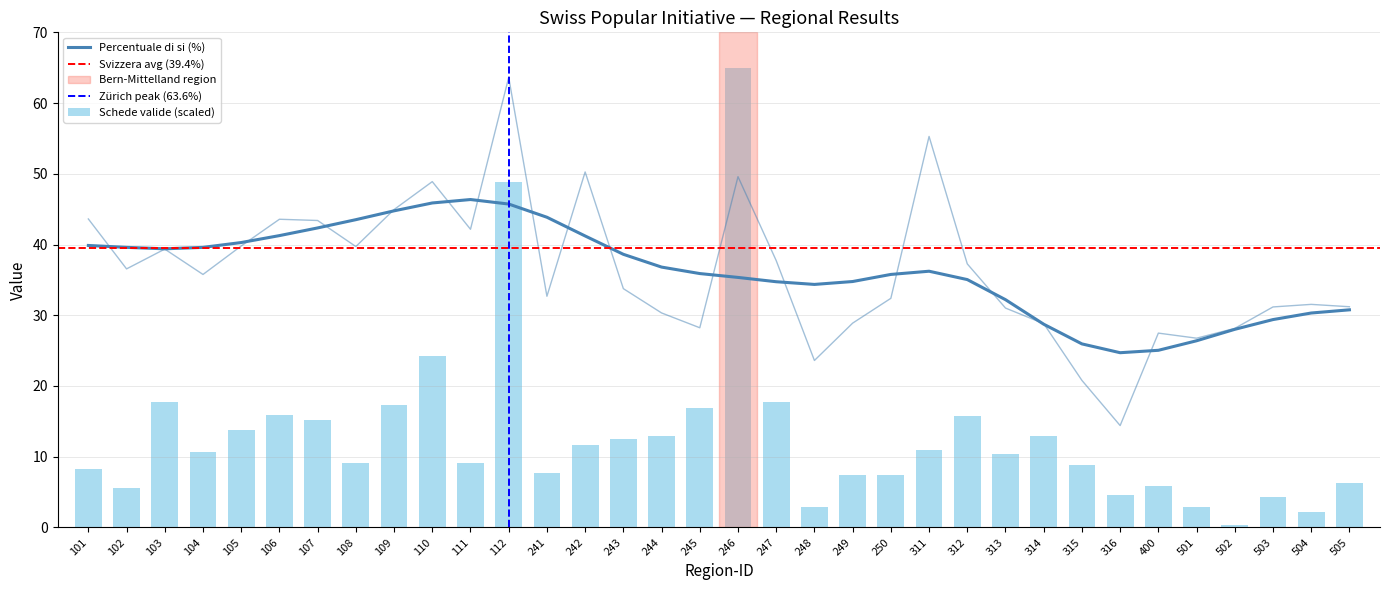

How many data points in Percentuale di si are less than 35?

17